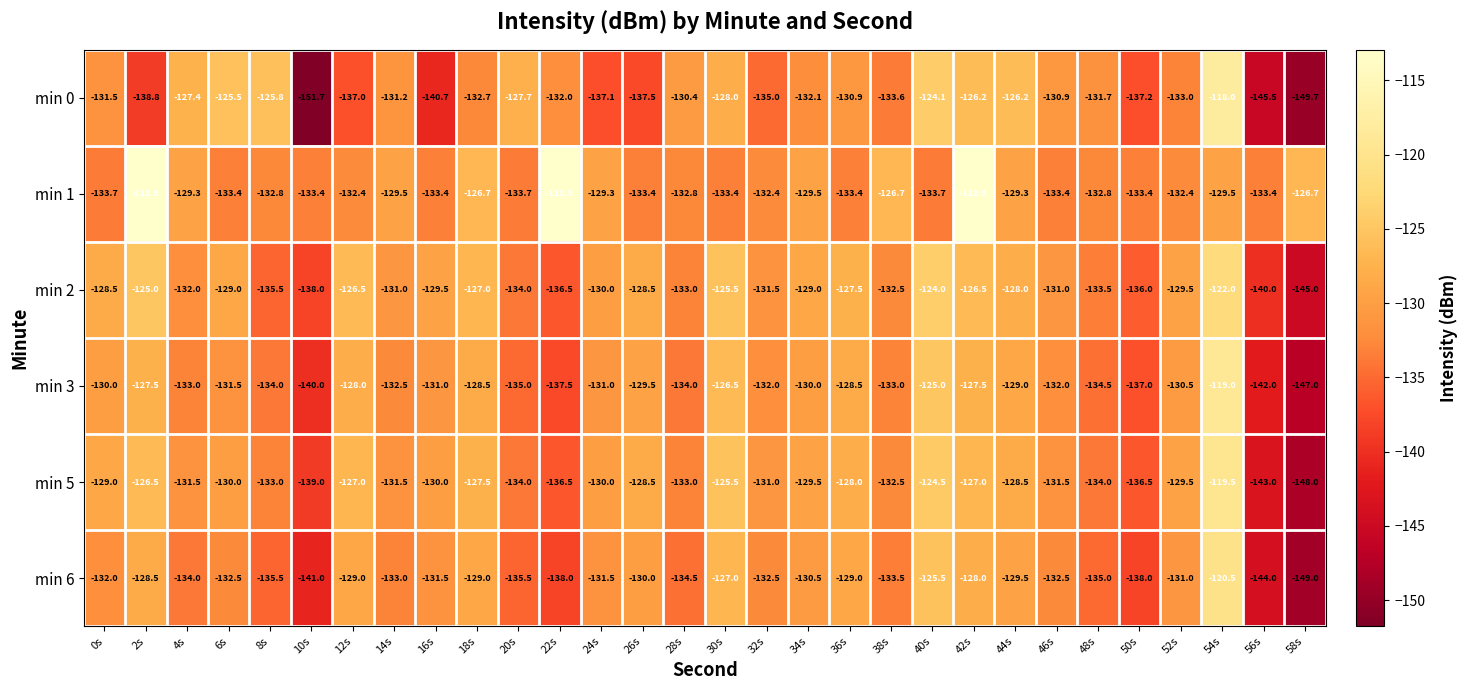

Read the min 6 value at 56s.

-144.0